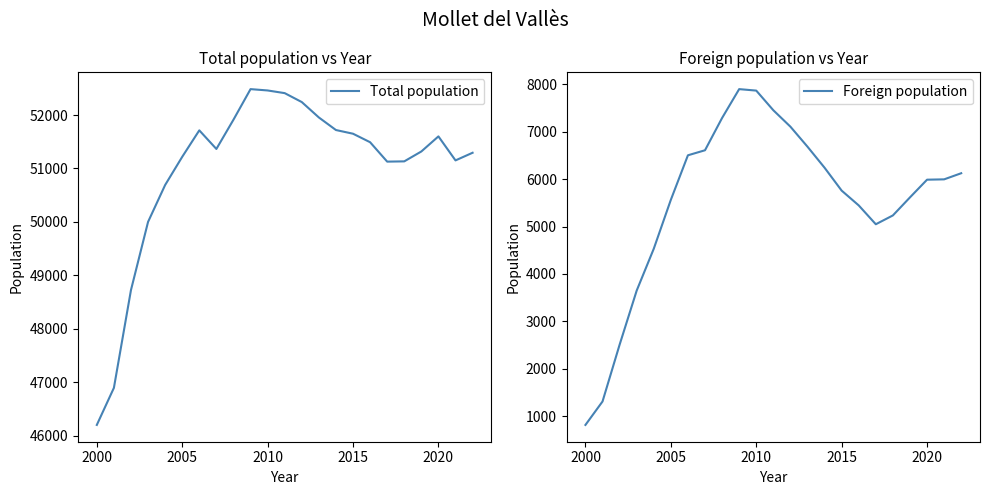

What is the maximum value for Total population?

52484